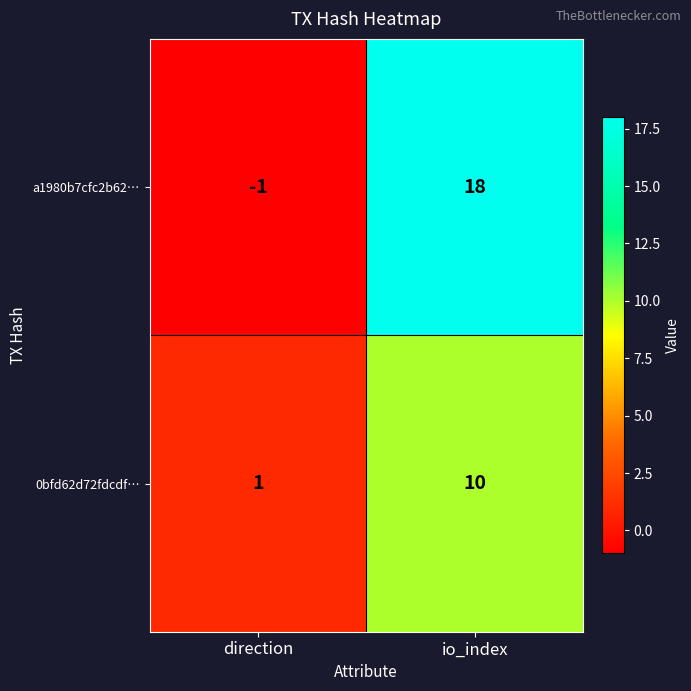

Between direction and io_index, which series saw the biggest shift?

a1980b7cfc2b62…